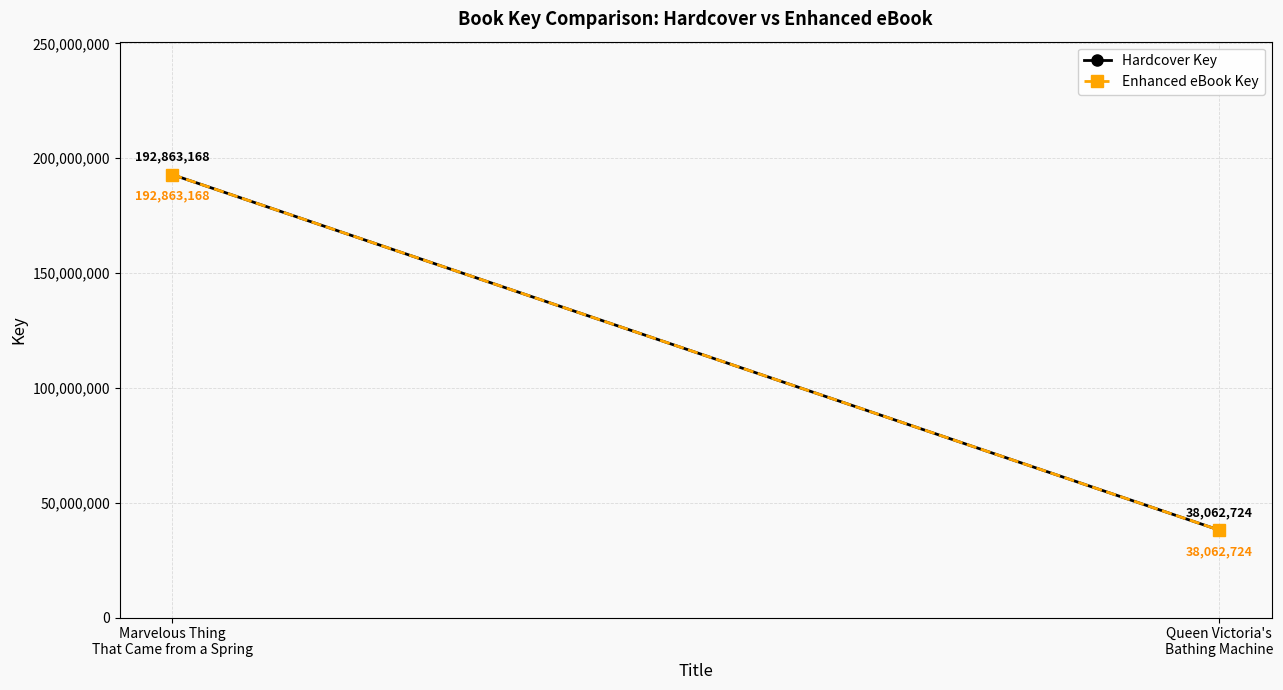

List the labels in order of Hardcover Key value, smallest first.

Queen Victoria's
Bathing Machine, Marvelous Thing
That Came from a Spring